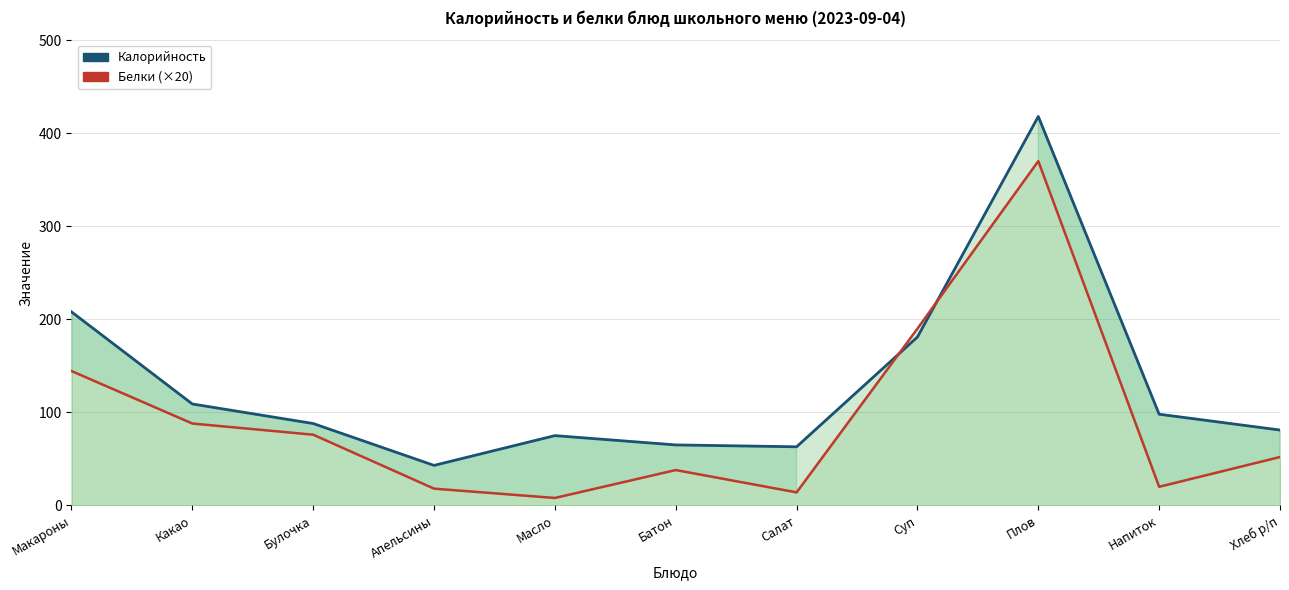

At which category is the sum across all series the highest?

Плов